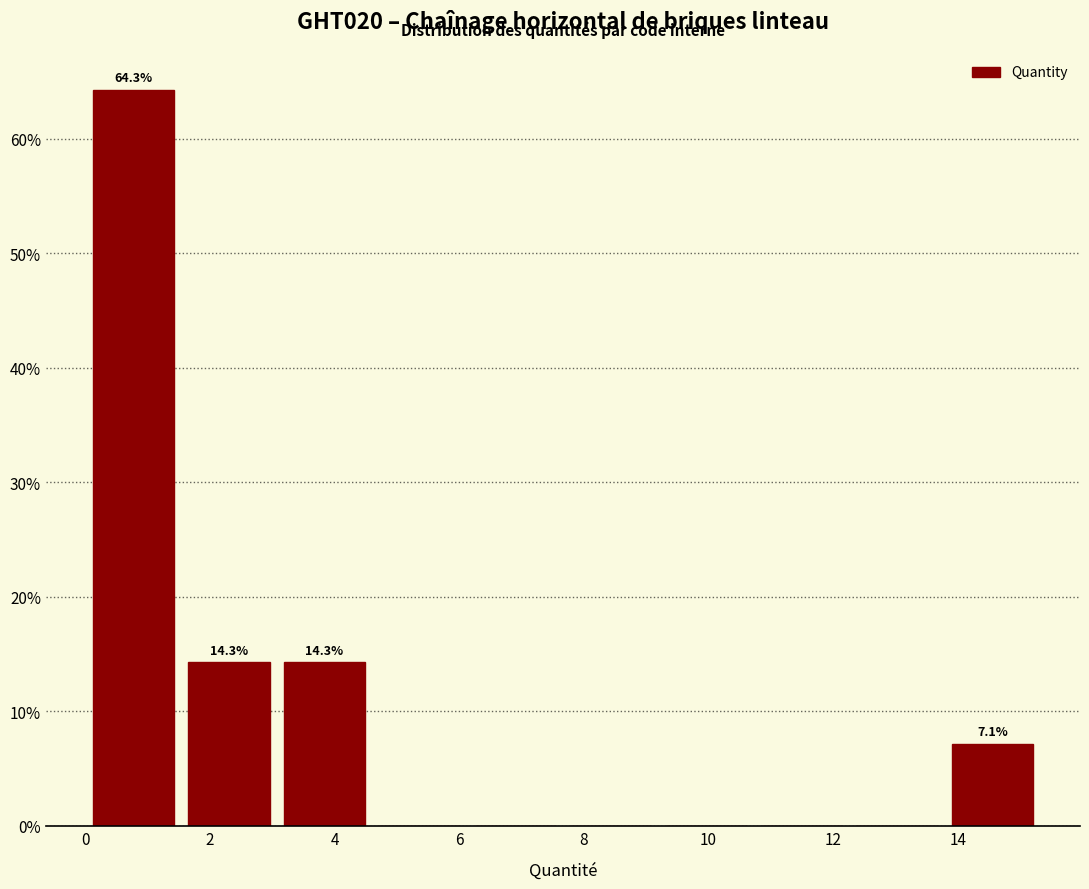

Which range on the x-axis has the tallest bar?

0.0 to 1.6